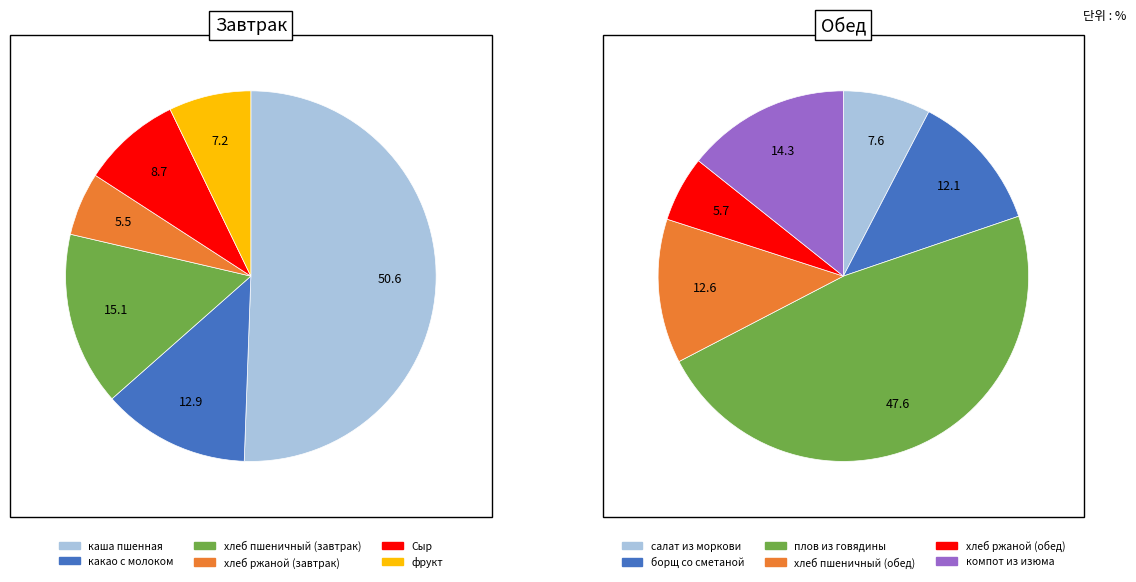

Does Сыр account for over 50% of the chart?

No